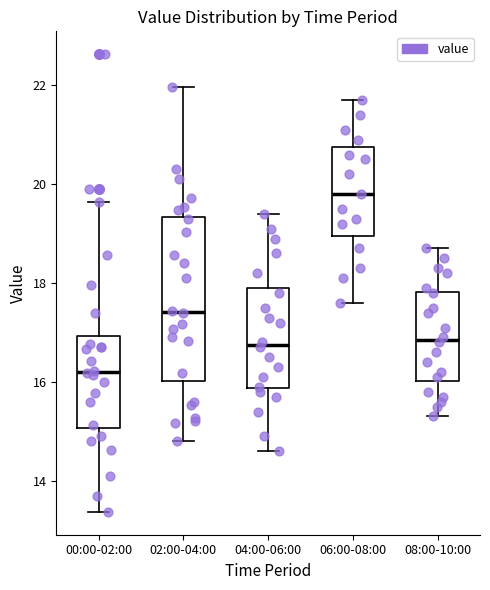

Reading left to right, read every box against the y-axis: the position of its median line, the range the box covers, and the ends of its whiskers. The values are not printed on the chart, so give them approximately, as read against the axis.

00:00-02:00: median 16.2, box 15.0 to 17.0, whiskers 13.4 to 19.6
02:00-04:00: median 17.4, box 16.0 to 19.4, whiskers 14.8 to 22.0
04:00-06:00: median 16.8, box 15.8 to 18.0, whiskers 14.6 to 19.4
06:00-08:00: median 19.8, box 19.0 to 20.8, whiskers 17.6 to 21.8
08:00-10:00: median 16.8, box 16.0 to 17.8, whiskers 15.4 to 18.8